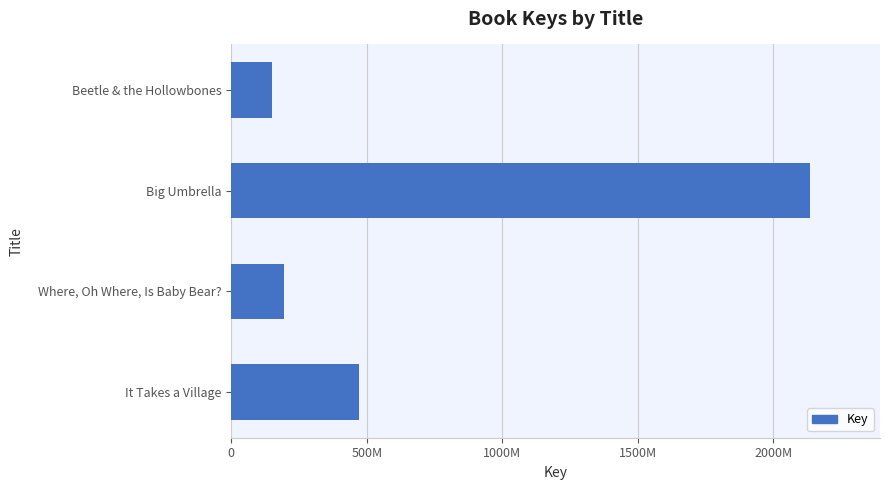

Rank the categories by value from lowest to highest.

Beetle & the Hollowbones, Where, Oh Where, Is Baby Bear?, It Takes a Village, Big Umbrella